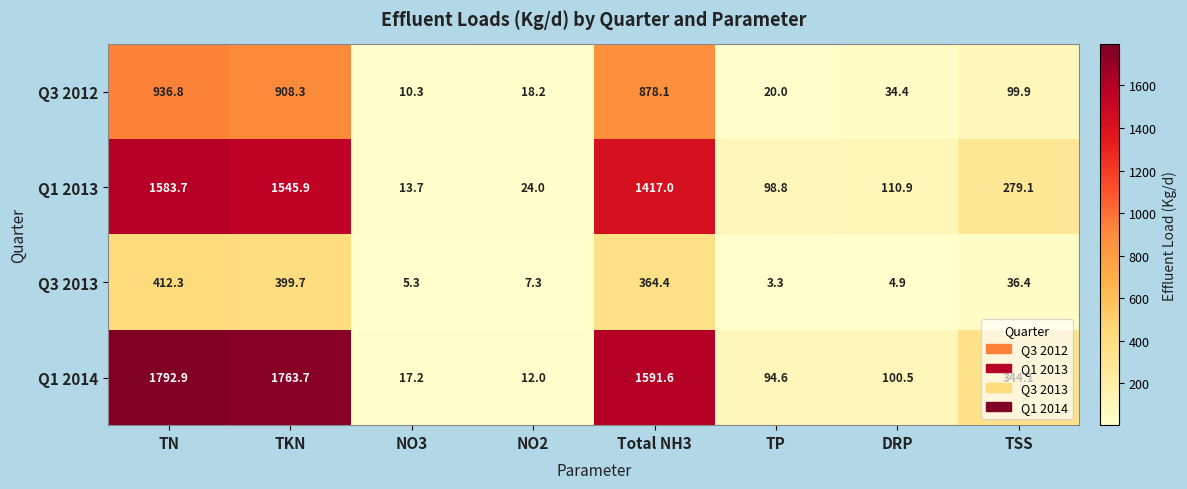

At how many categories does at least one series exceed 1248?

3